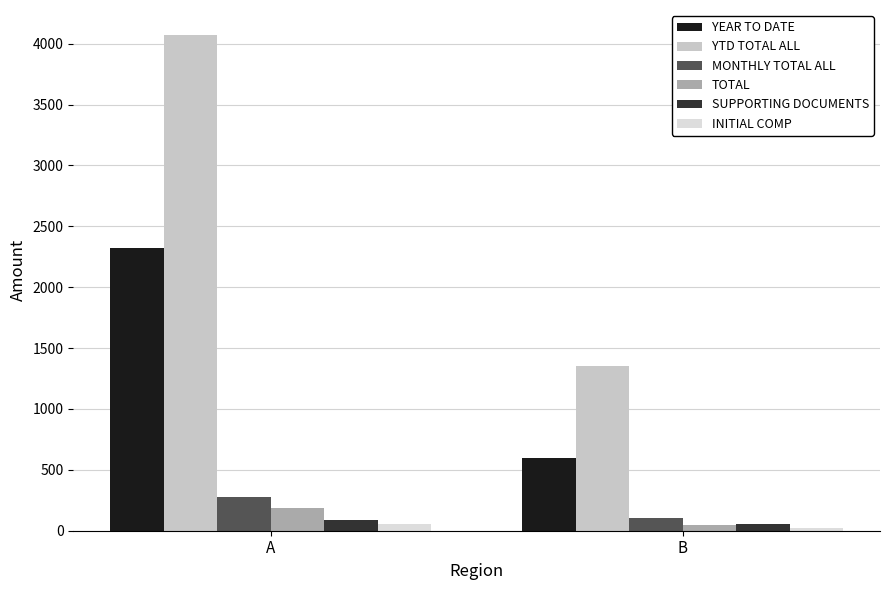

The YEAR TO DATE series shows 3392 at A. True or false?

False